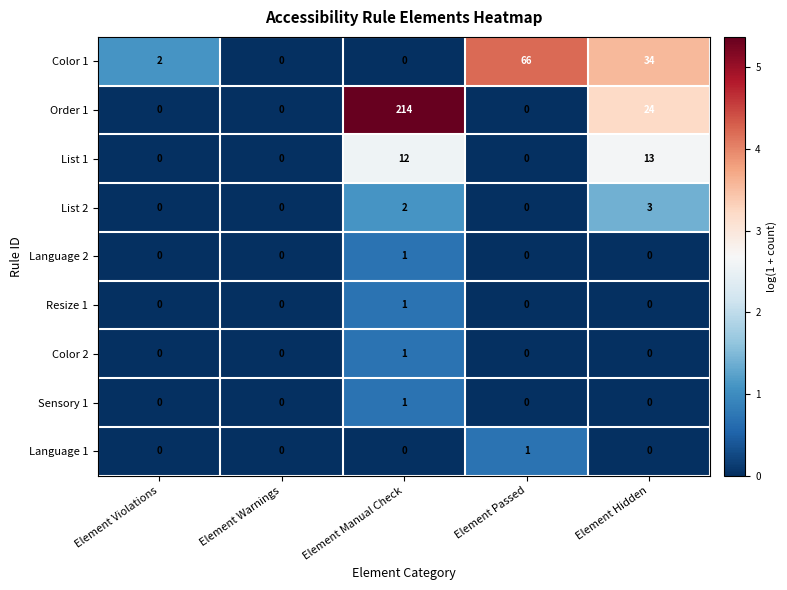

Which series has the largest total across all categories?

Order 1